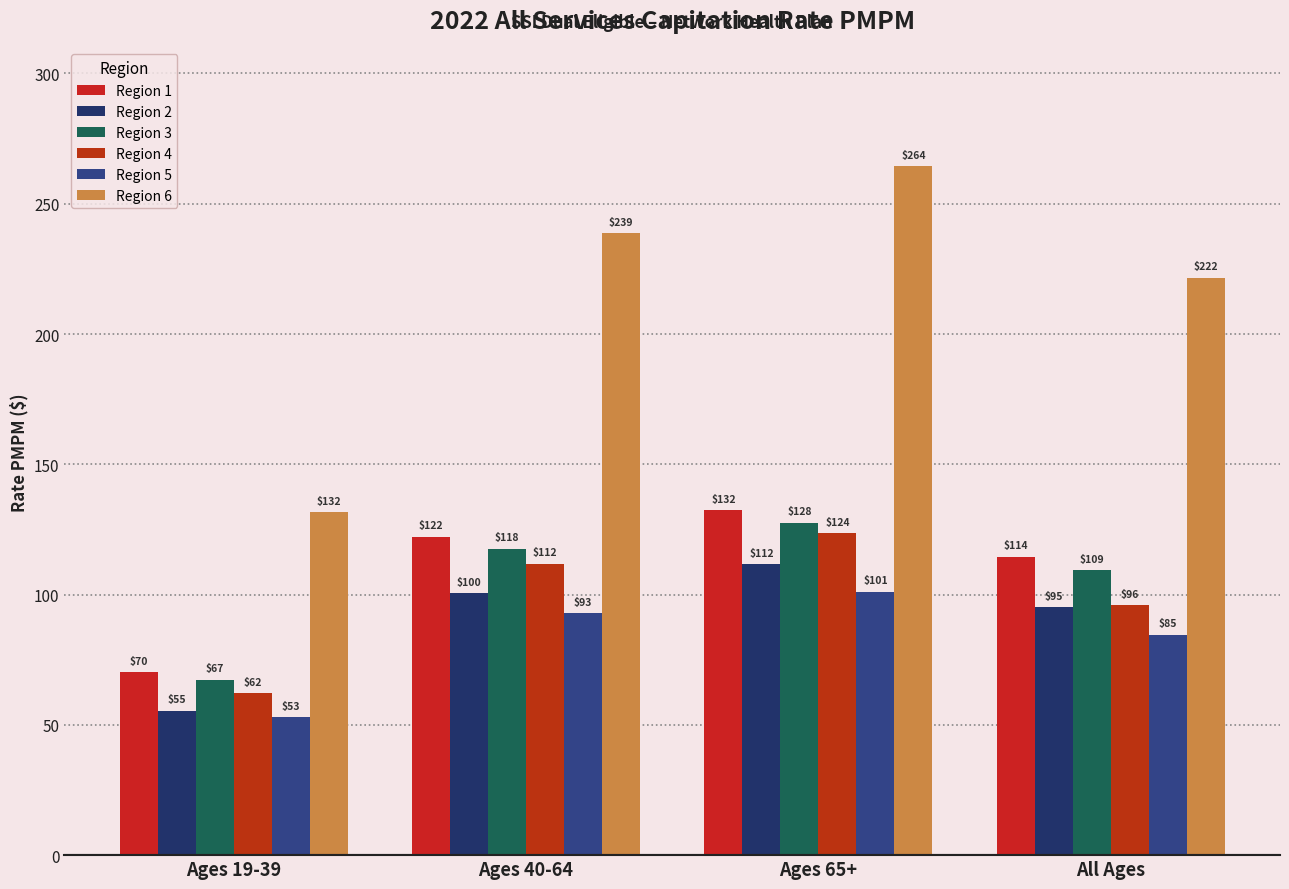

What is the label of the 1st bar from the left?

Ages 19-39